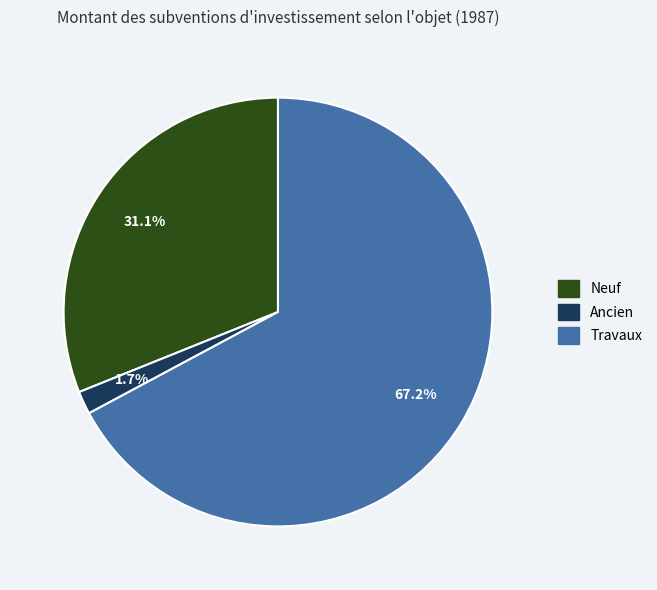

Which slice represents more than half of the pie?

Travaux